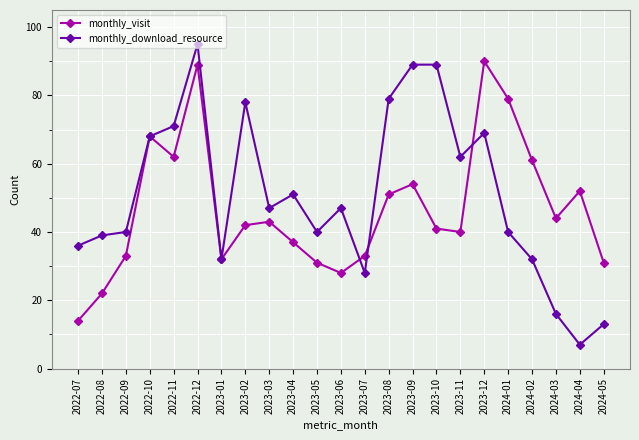

At which category does monthly_visit reach its first local valley?

2022-11